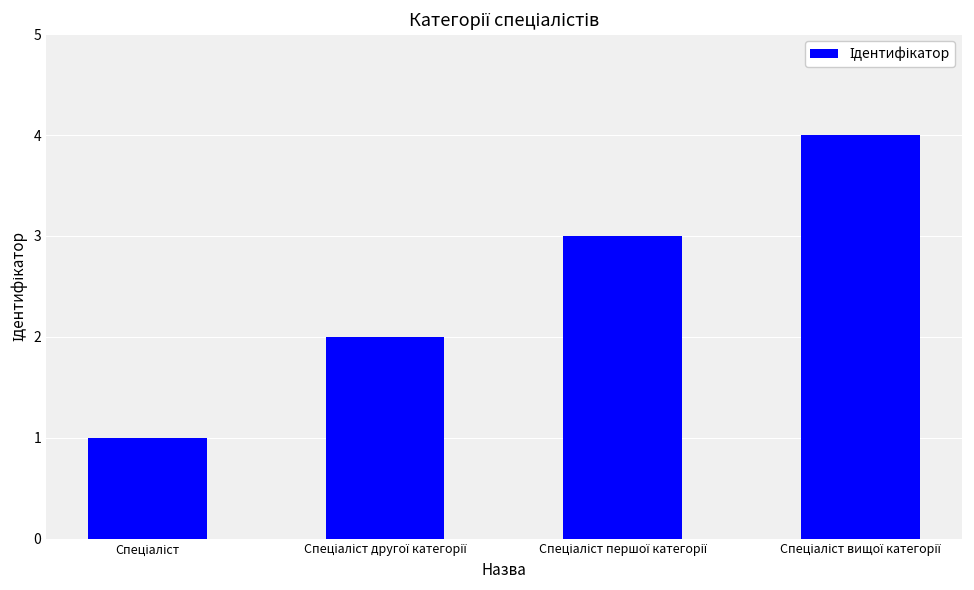

What is the sum of all values?

10